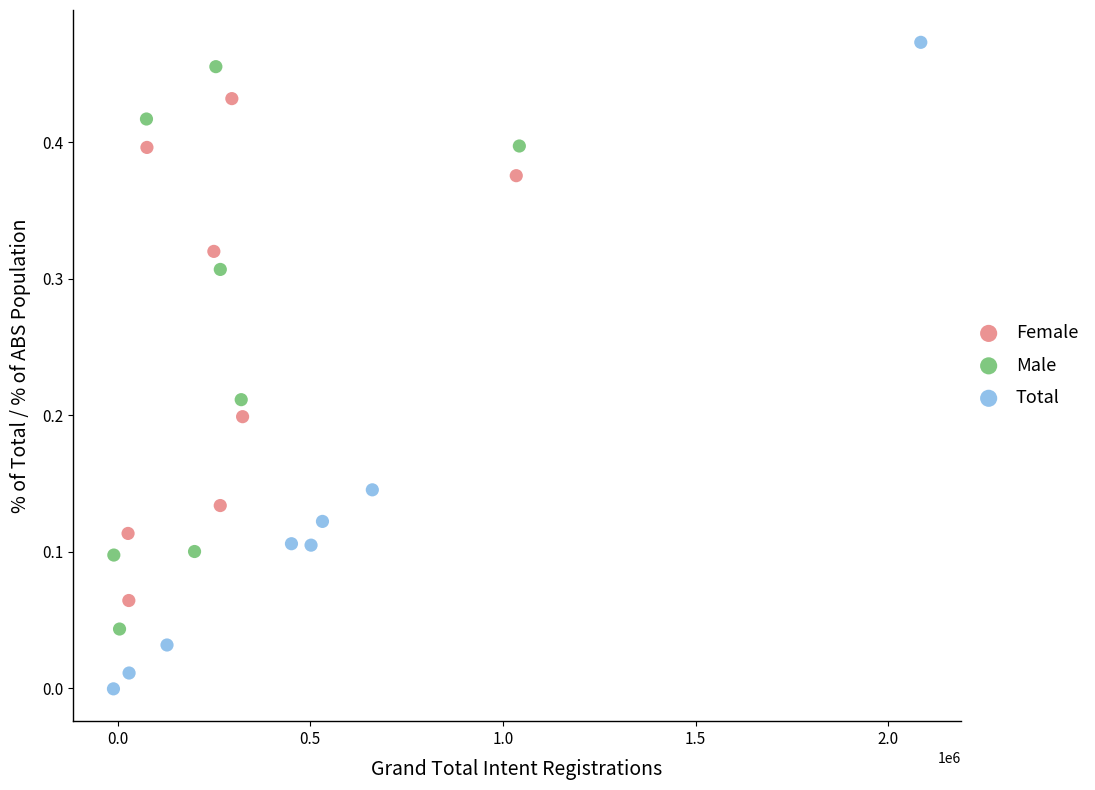

Which series has the widest spread of Y values?

Total